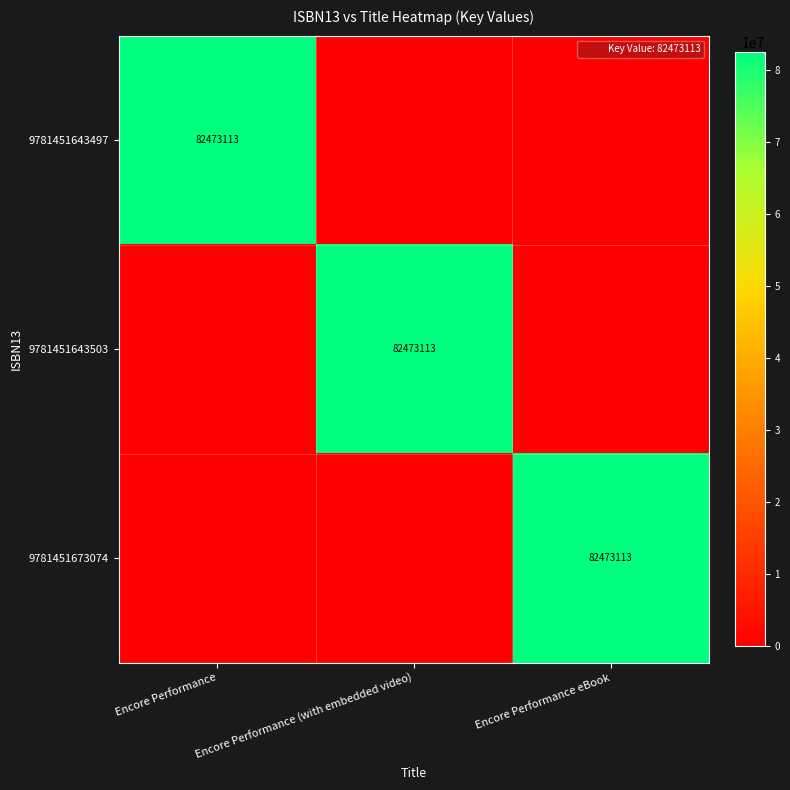

The value of 9781451643503 at Encore Performance (with embedded video) is 82473113. True or false?

True